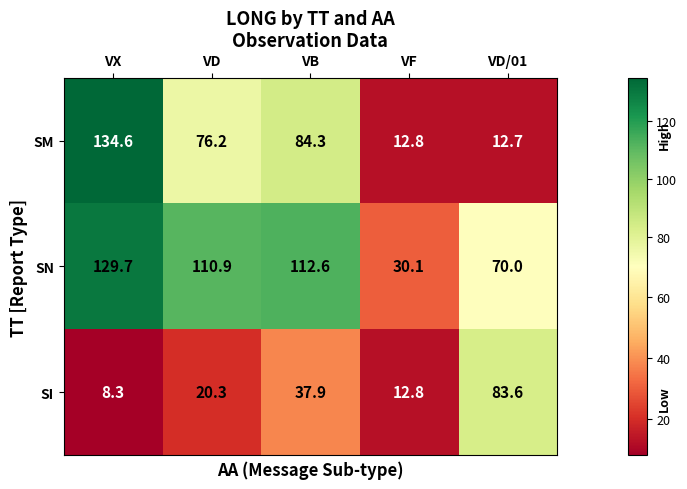

Reading left to right, transcribe all the data shown in this chart.

SM: 134.6	76.2	84.3	12.8	12.7
SN: 129.7	110.9	112.6	30.1	70.0
SI: 8.3	20.3	37.9	12.8	83.6